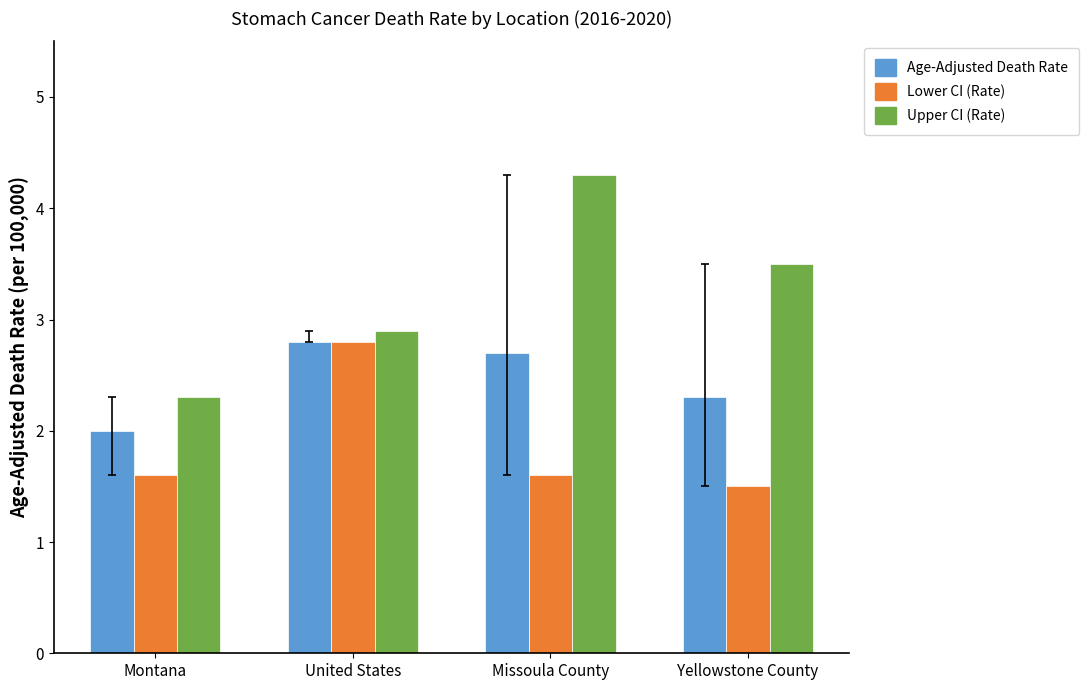

At which category does the chart reach its minimum across all series?

Yellowstone County